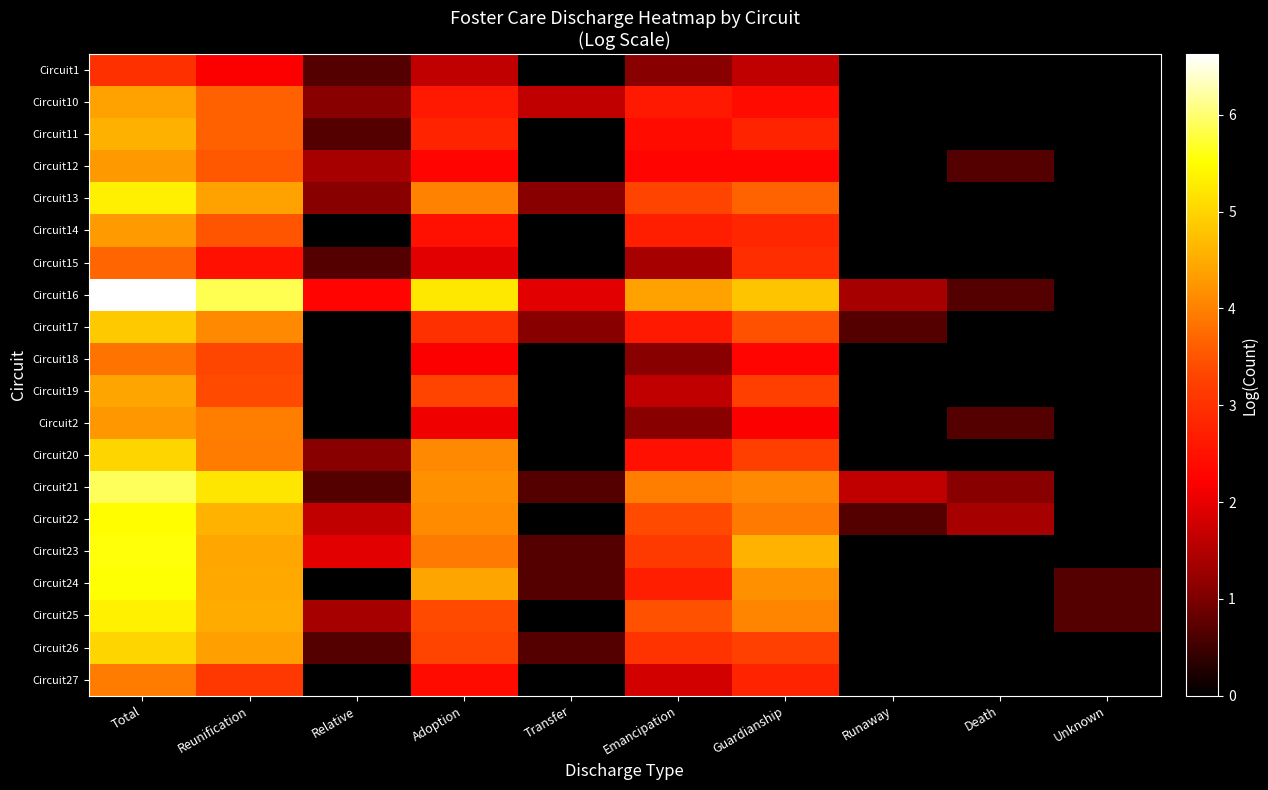

Reading left to right, extract all data points from this chart.

Circuit1: Total=3.0	Reunification=2.2	Relative=0.7	Adoption=1.6	Transfer=0.0	Emancipation=1.1	Guardianship=1.6	Runaway=0.0	Death=0.0	Unknown=0.0
Circuit10: Total=4.4	Reunification=3.6	Relative=1.1	Adoption=2.6	Transfer=1.6	Emancipation=2.6	Guardianship=2.4	Runaway=0.0	Death=0.0	Unknown=0.0
Circuit11: Total=4.6	Reunification=3.6	Relative=0.7	Adoption=2.8	Transfer=0.0	Emancipation=2.4	Guardianship=2.8	Runaway=0.0	Death=0.0	Unknown=0.0
Circuit12: Total=4.3	Reunification=3.5	Relative=1.4	Adoption=2.3	Transfer=0.0	Emancipation=2.3	Guardianship=2.3	Runaway=0.0	Death=0.7	Unknown=0.0
Circuit13: Total=5.3	Reunification=4.4	Relative=1.1	Adoption=4.0	Transfer=1.1	Emancipation=3.3	Guardianship=3.7	Runaway=0.0	Death=0.0	Unknown=0.0
Circuit14: Total=4.3	Reunification=3.5	Relative=0.0	Adoption=2.5	Transfer=0.0	Emancipation=2.7	Guardianship=2.8	Runaway=0.0	Death=0.0	Unknown=0.0
Circuit15: Total=3.7	Reunification=2.5	Relative=0.7	Adoption=1.9	Transfer=0.0	Emancipation=1.4	Guardianship=2.9	Runaway=0.0	Death=0.0	Unknown=0.0
Circuit16: Total=6.6	Reunification=5.9	Relative=2.3	Adoption=5.2	Transfer=1.9	Emancipation=4.4	Guardianship=4.8	Runaway=1.4	Death=0.7	Unknown=0.0
Circuit17: Total=4.8	Reunification=4.1	Relative=0.0	Adoption=3.0	Transfer=1.1	Emancipation=2.6	Guardianship=3.5	Runaway=0.7	Death=0.0	Unknown=0.0
Circuit18: Total=3.9	Reunification=3.3	Relative=0.0	Adoption=2.2	Transfer=0.0	Emancipation=1.1	Guardianship=2.3	Runaway=0.0	Death=0.0	Unknown=0.0
Circuit19: Total=4.4	Reunification=3.4	Relative=0.0	Adoption=3.3	Transfer=0.0	Emancipation=1.6	Guardianship=3.2	Runaway=0.0	Death=0.0	Unknown=0.0
Circuit2: Total=4.3	Reunification=4.0	Relative=0.0	Adoption=2.1	Transfer=0.0	Emancipation=1.1	Guardianship=2.2	Runaway=0.0	Death=0.7	Unknown=0.0
Circuit20: Total=5.0	Reunification=4.0	Relative=1.1	Adoption=4.1	Transfer=0.0	Emancipation=2.5	Guardianship=3.2	Runaway=0.0	Death=0.0	Unknown=0.0
Circuit21: Total=5.9	Reunification=5.2	Relative=0.7	Adoption=4.2	Transfer=0.7	Emancipation=4.0	Guardianship=4.1	Runaway=1.6	Death=1.1	Unknown=0.0
Circuit22: Total=5.5	Reunification=4.6	Relative=1.6	Adoption=4.1	Transfer=0.0	Emancipation=3.4	Guardianship=3.9	Runaway=0.7	Death=1.4	Unknown=0.0
Circuit23: Total=5.6	Reunification=4.4	Relative=1.9	Adoption=3.9	Transfer=0.7	Emancipation=3.1	Guardianship=4.6	Runaway=0.0	Death=0.0	Unknown=0.0
Circuit24: Total=5.5	Reunification=4.5	Relative=0.0	Adoption=4.4	Transfer=0.7	Emancipation=2.7	Guardianship=4.2	Runaway=0.0	Death=0.0	Unknown=0.7
Circuit25: Total=5.3	Reunification=4.5	Relative=1.4	Adoption=3.4	Transfer=0.0	Emancipation=3.5	Guardianship=4.0	Runaway=0.0	Death=0.0	Unknown=0.7
Circuit26: Total=5.0	Reunification=4.4	Relative=0.7	Adoption=3.3	Transfer=0.7	Emancipation=3.0	Guardianship=3.3	Runaway=0.0	Death=0.0	Unknown=0.0
Circuit27: Total=4.0	Reunification=3.1	Relative=0.0	Adoption=2.4	Transfer=0.0	Emancipation=1.8	Guardianship=2.8	Runaway=0.0	Death=0.0	Unknown=0.0